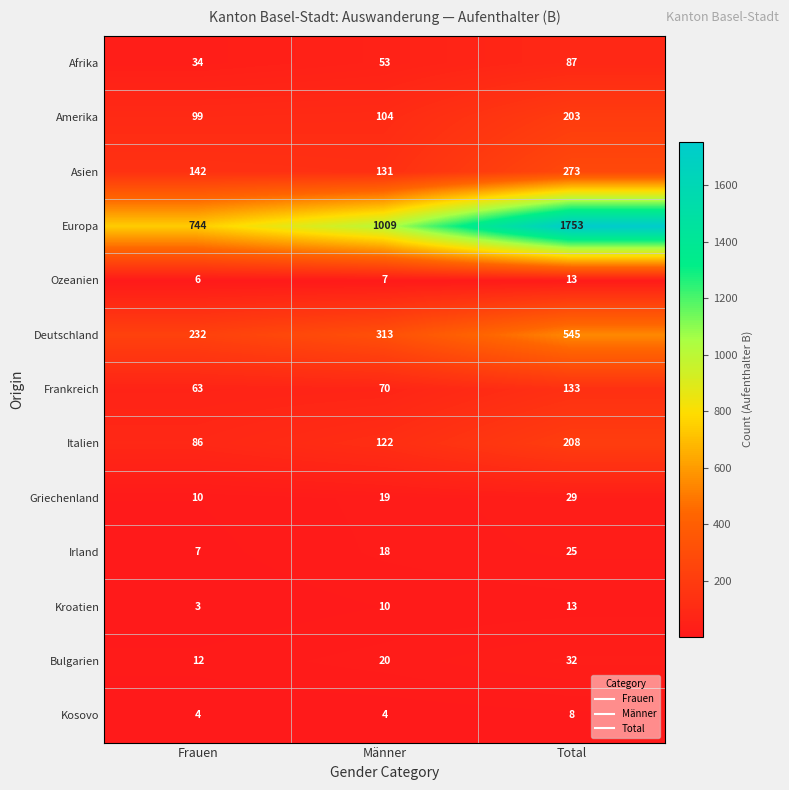

What is the sum of the Griechenland values at Männer and Total?

48